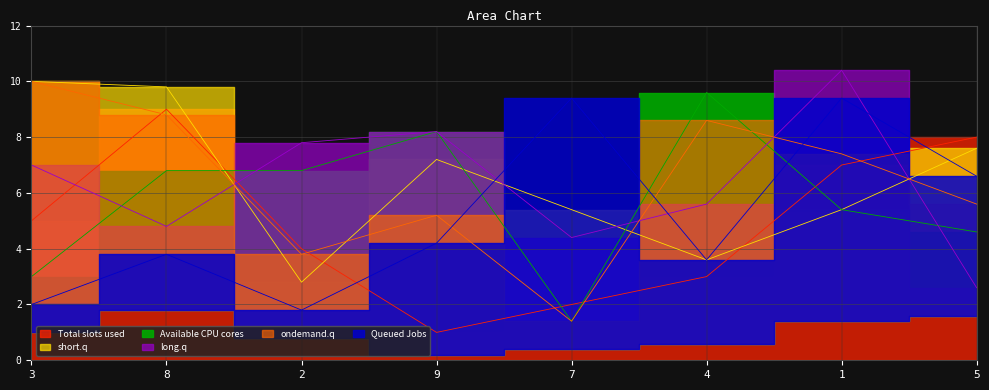

Does the chart display data point markers on the line(s)?

No